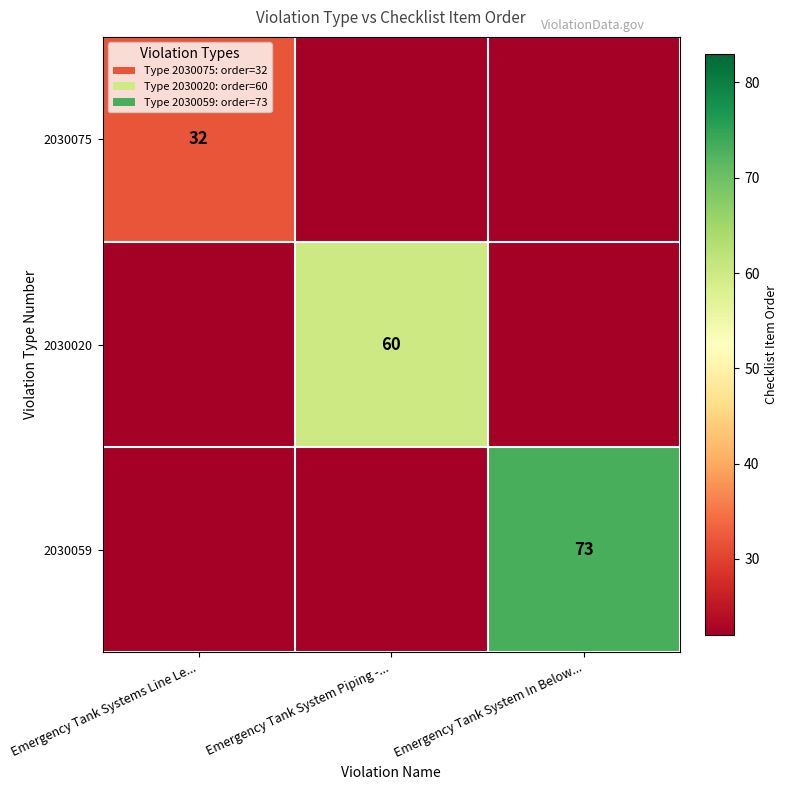

Which category has the lowest value across all series?

Emergency Tank System Piping -...